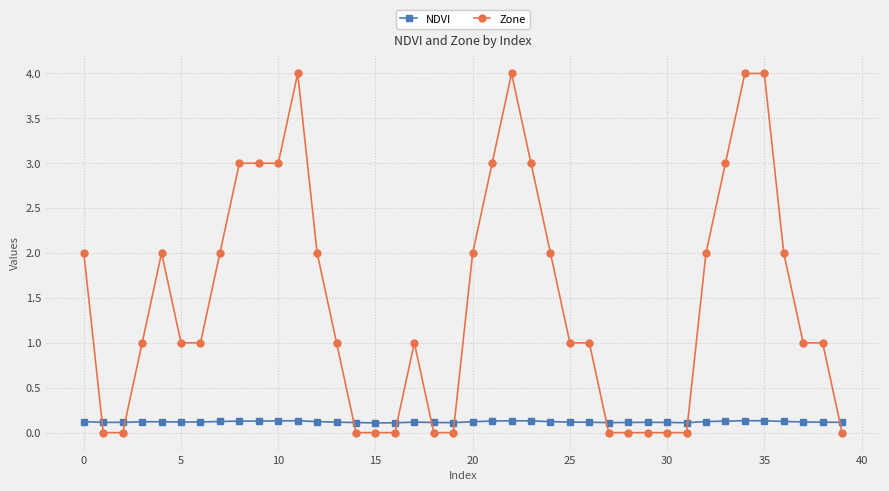

After their last crossing, which series has the higher values: NDVI or Zone?

NDVI